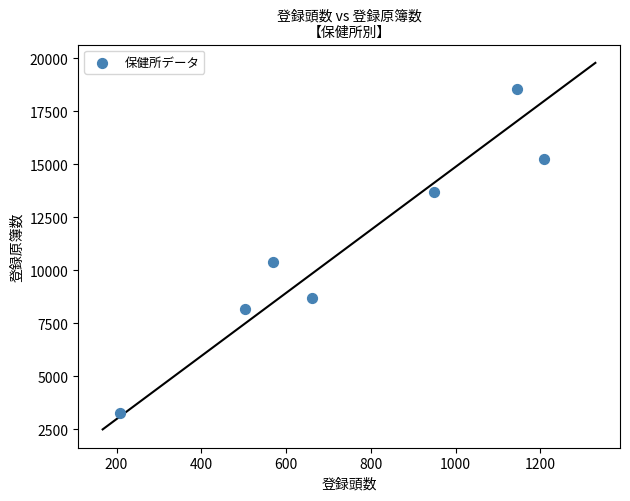

What is the average X value?

749